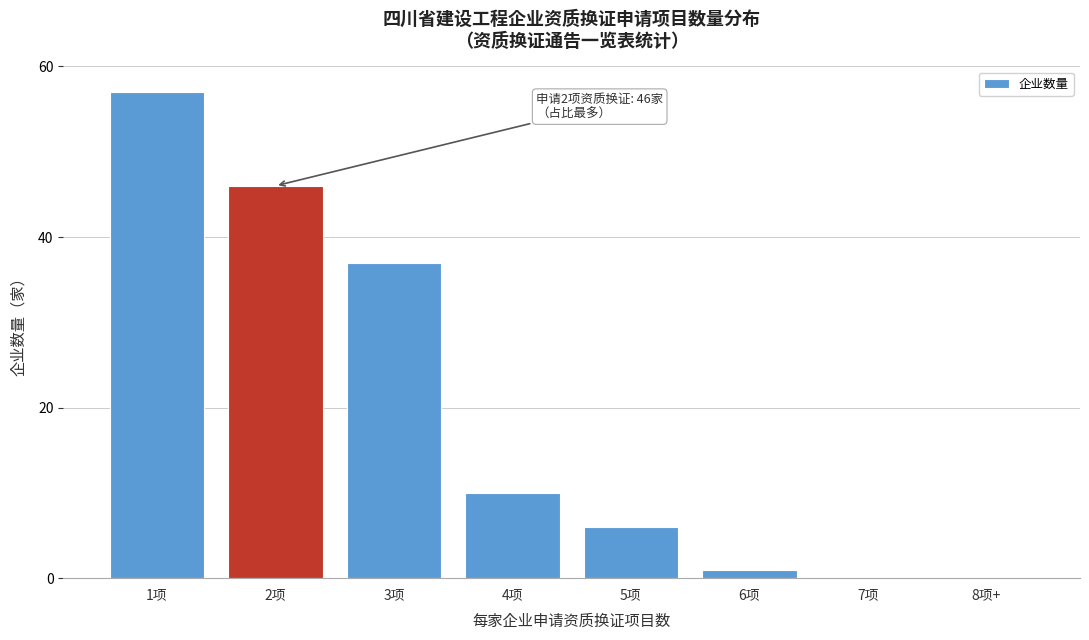

Reading left to right, transcribe all the data shown in this chart.

1项=57	2项=46	3项=37	4项=10	5项=6	6项=1	7项=0	8项+=0